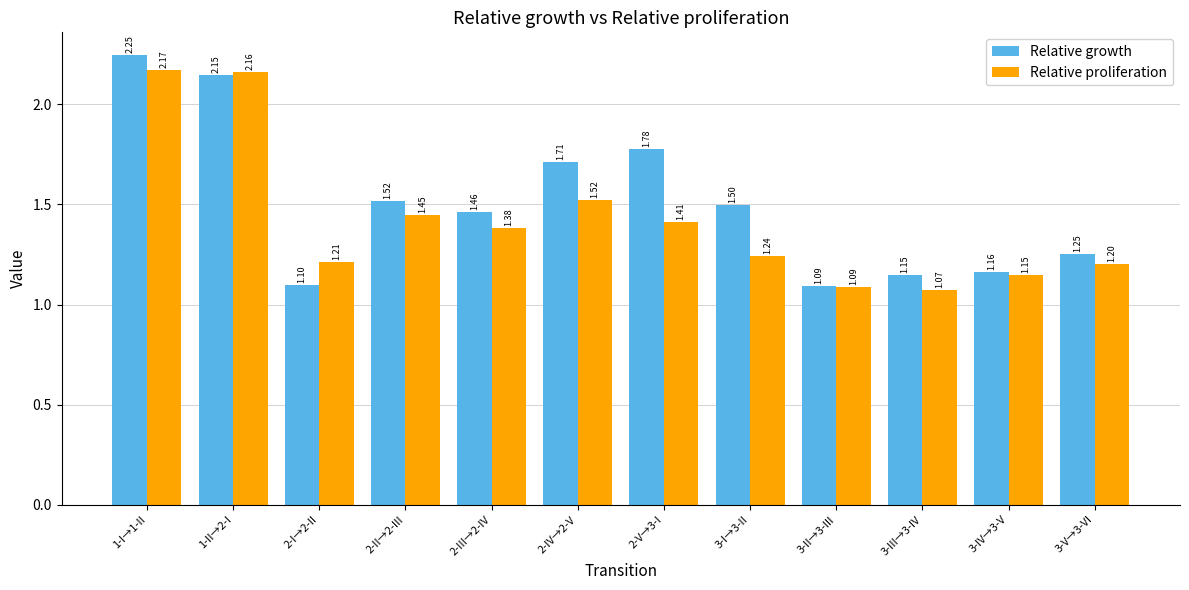

List the series in order of their peak value, lowest first.

Relative proliferation, Relative growth